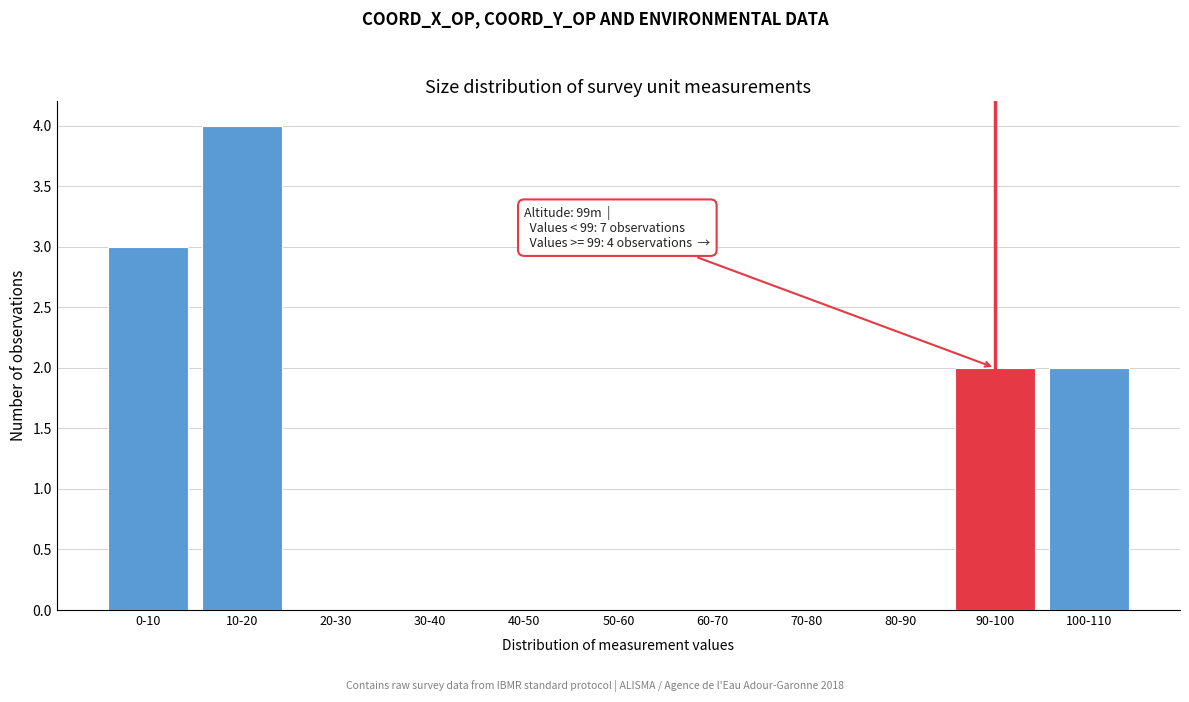

Reading right to left, what are all the values shown in this chart?

100-110=2	90-100=2	80-90=0	70-80=0	60-70=0	50-60=0	40-50=0	30-40=0	20-30=0	10-20=4	0-10=3